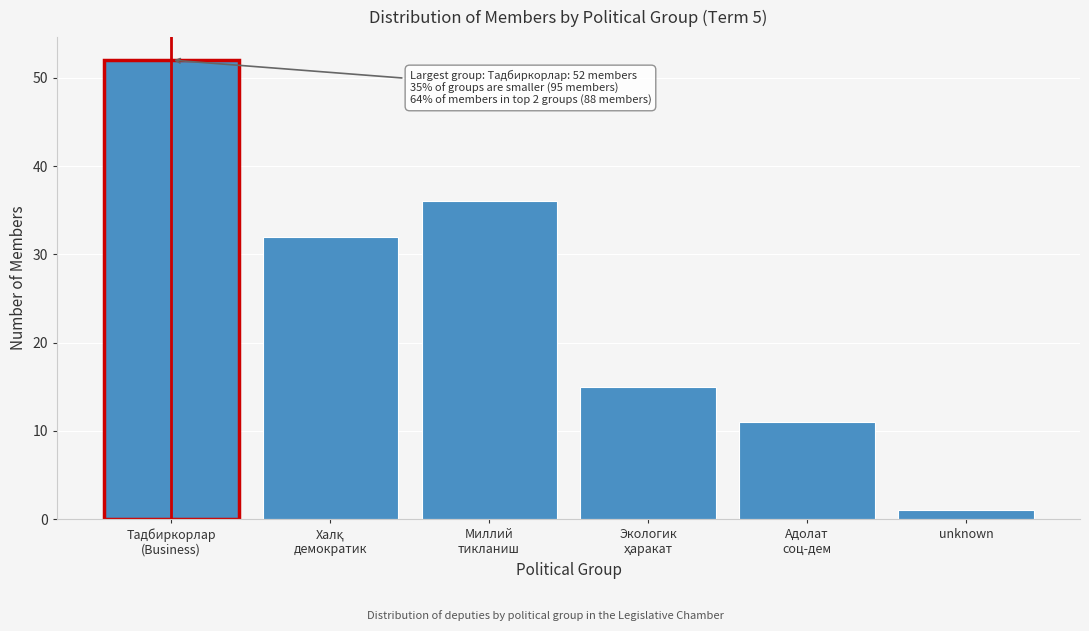

Reading left to right, what are all the values shown in this chart?

52	32	36	15	11	1